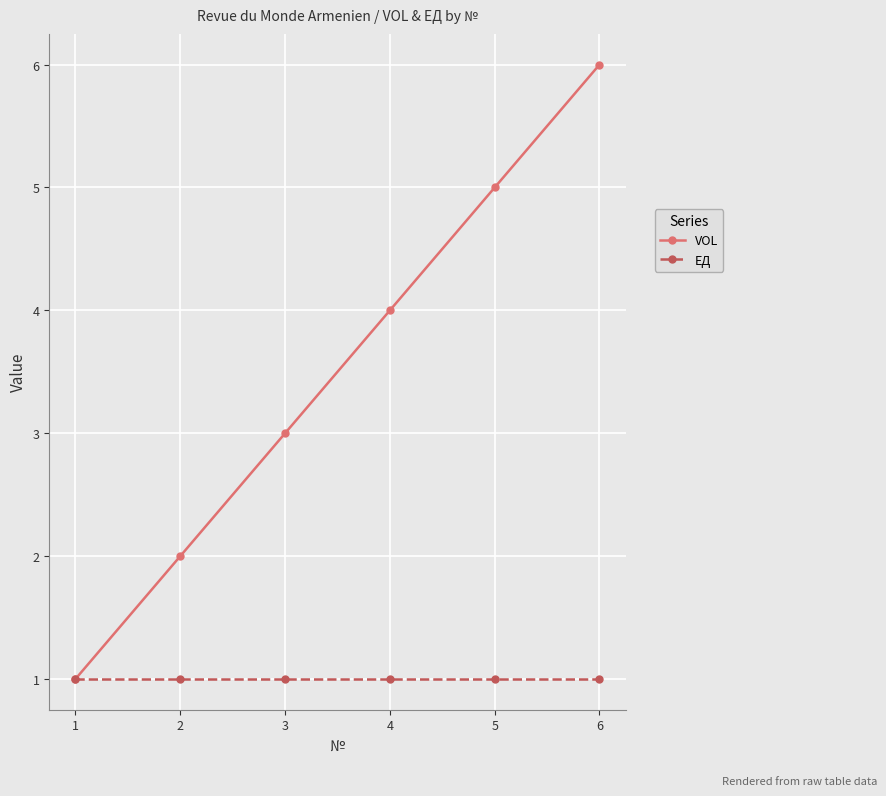

True or false: VOL has more than 0 interior local peaks.

False